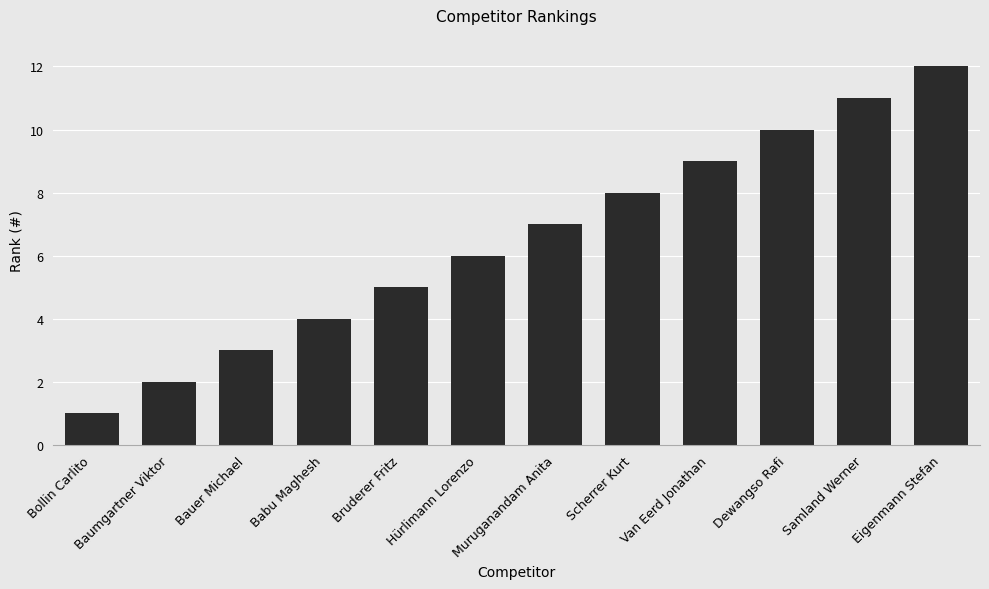

Are the bars grouped side by side (vs. stacked)?

No